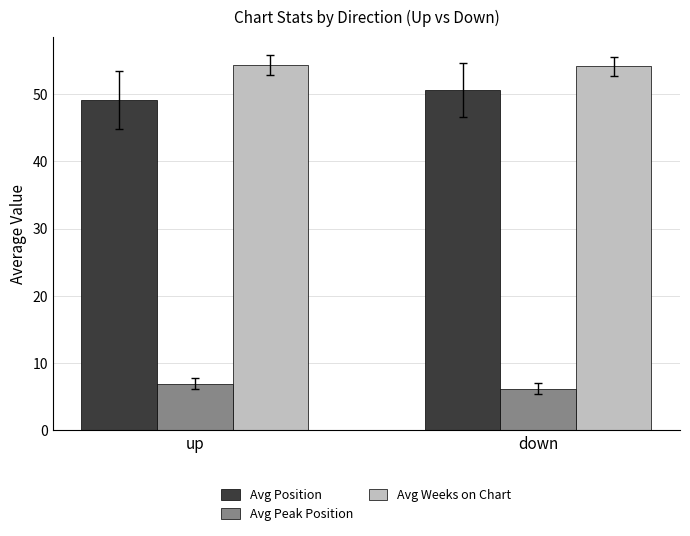

What is the value of the Avg Weeks on Chart bar at the 1st from the left?

54.3